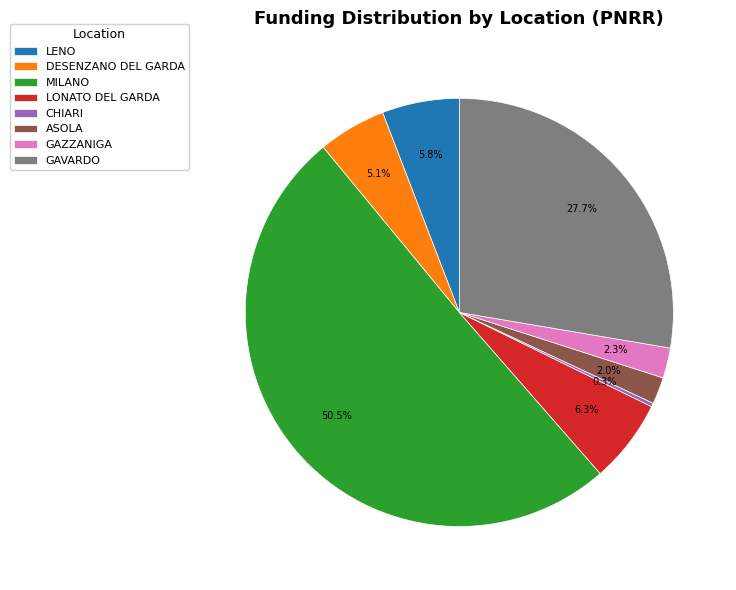

To the nearest percent, what percentage of the pie is GAZZANIGA?

2%